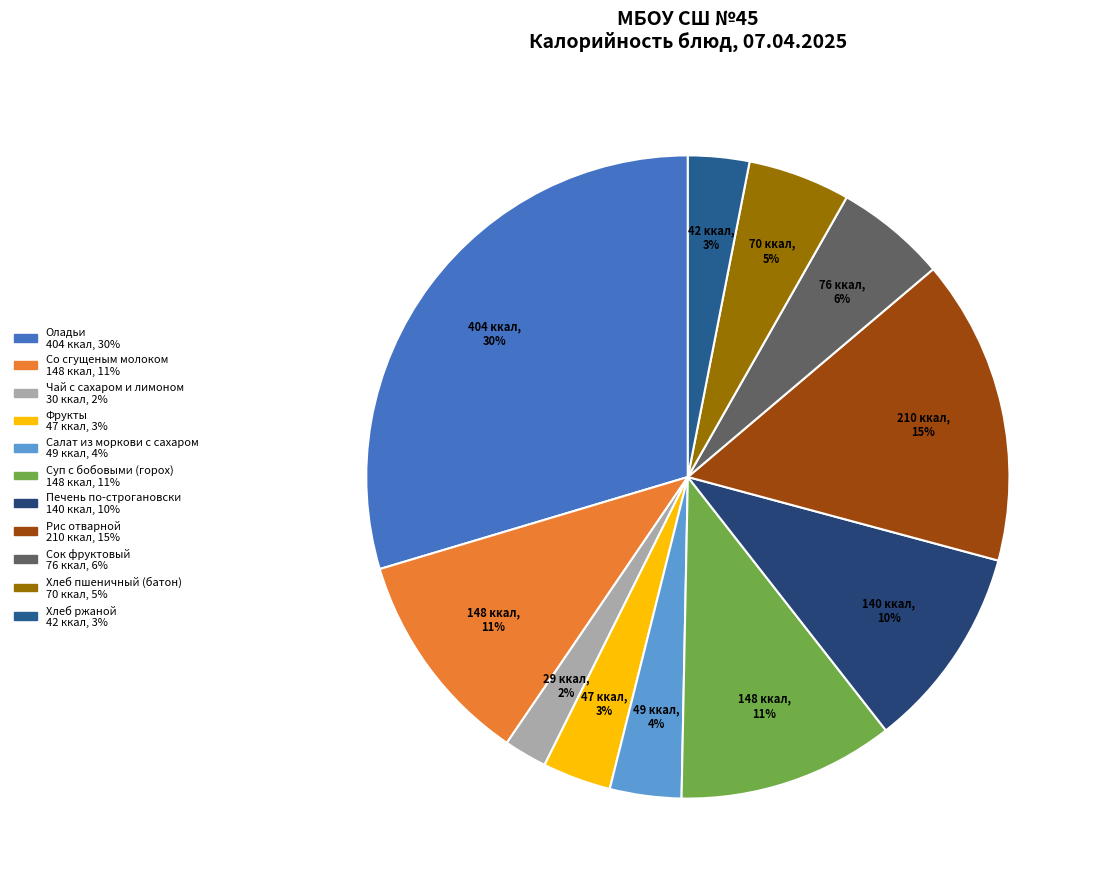

Is it true that Хлеб ржаной is 1% of the pie?

False